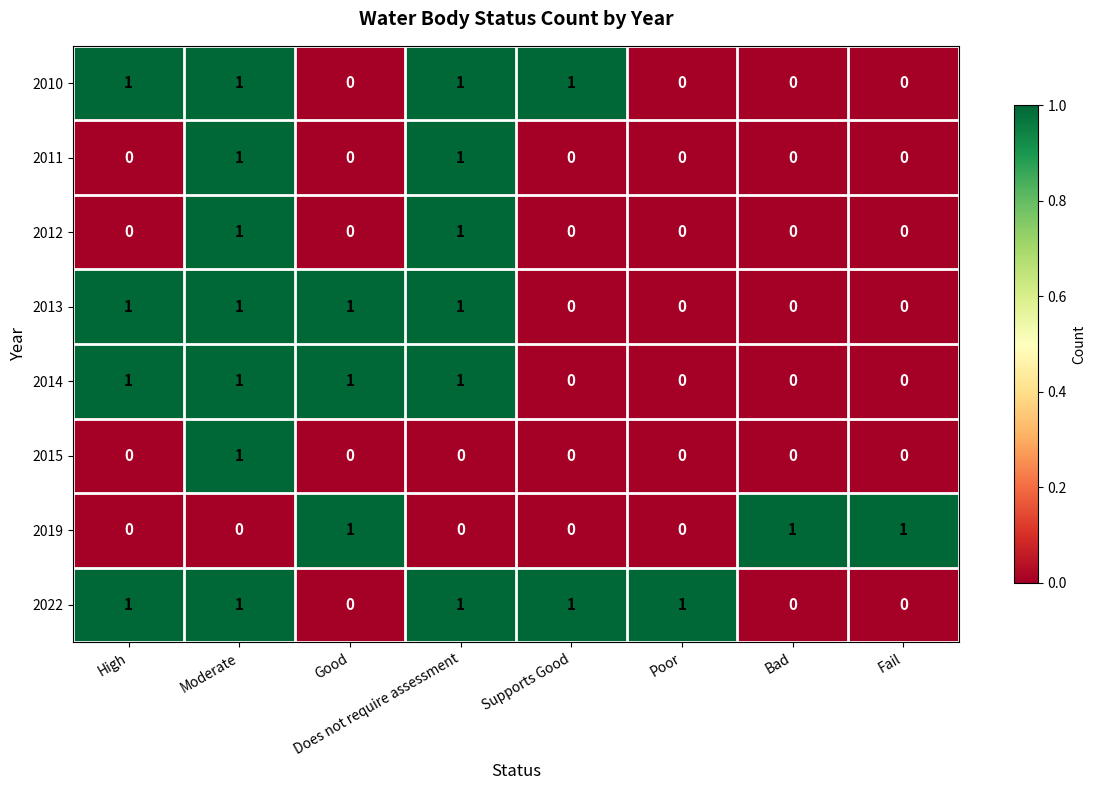

At how many categories does at least one series exceed 0?

8